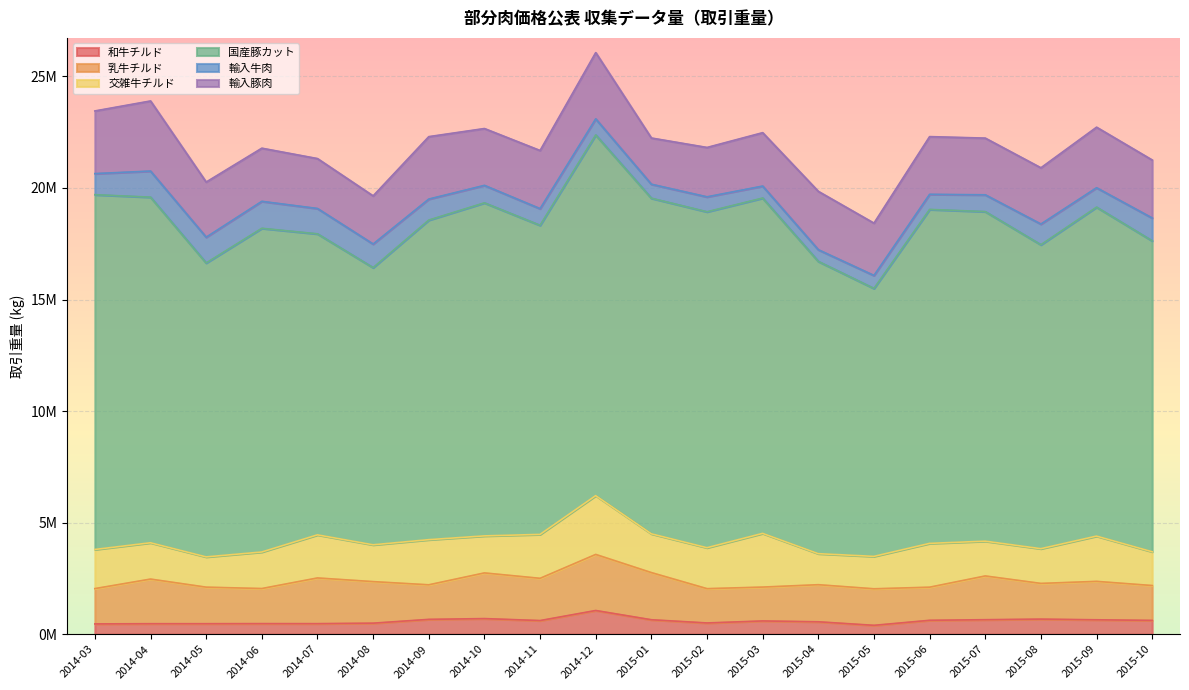

At 2015-08, list the series in order from largest to smallest.

国産豚カット, 輸入豚肉, 乳牛チルド, 交雑牛チルド, 輸入牛肉, 和牛チルド